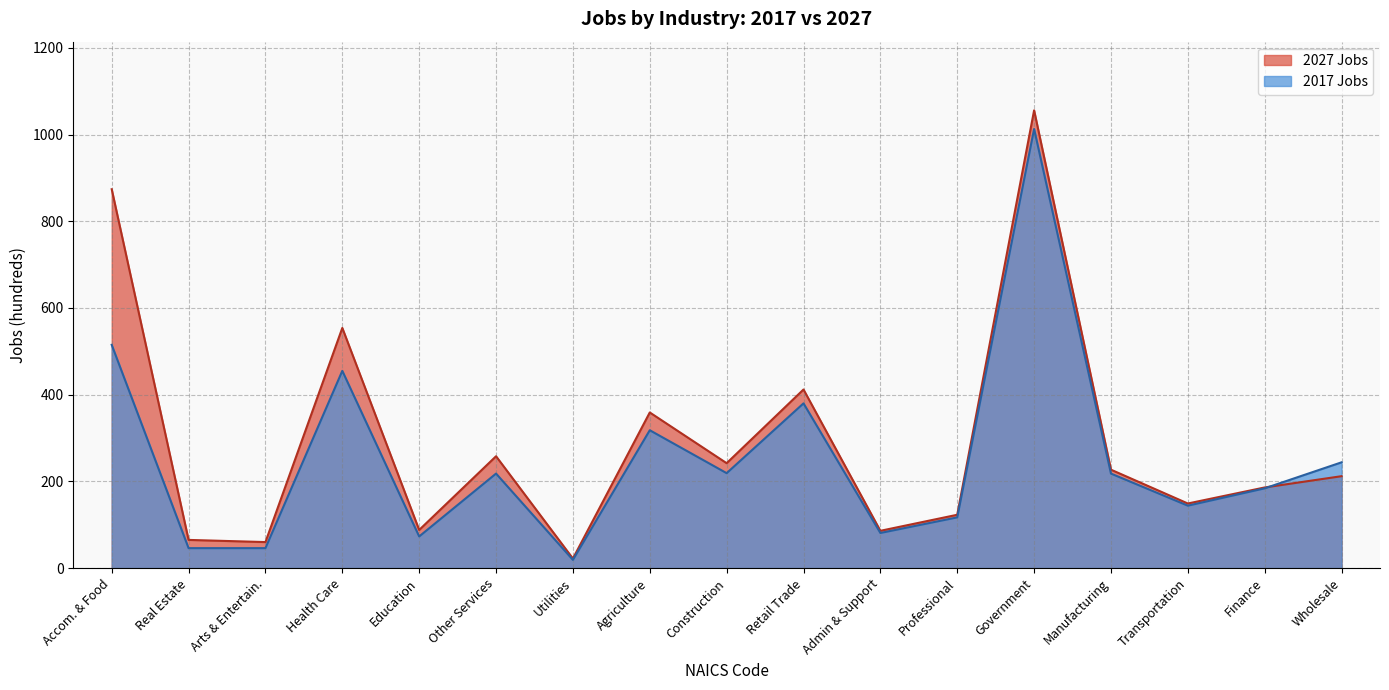

Which series has the largest range (max minus min)?

2027 Jobs